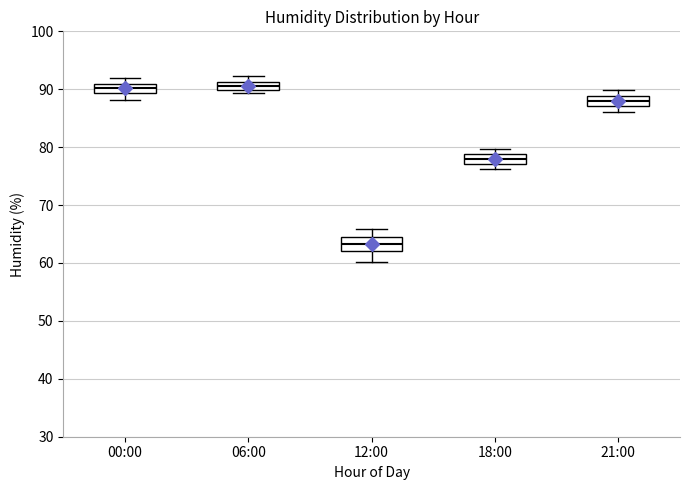

Where is the upper edge of the box for 18:00 on the y-axis? The values are not printed on the chart, so give them approximately, as read against the axis.

79